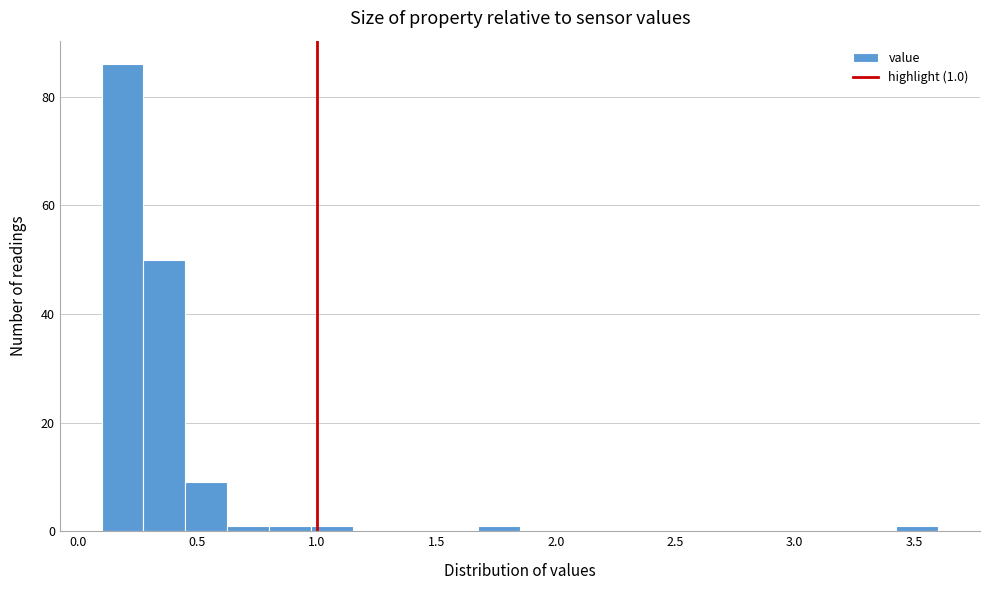

Read against the x-axis, roughly where is the centre of the tallest bar?

0.20